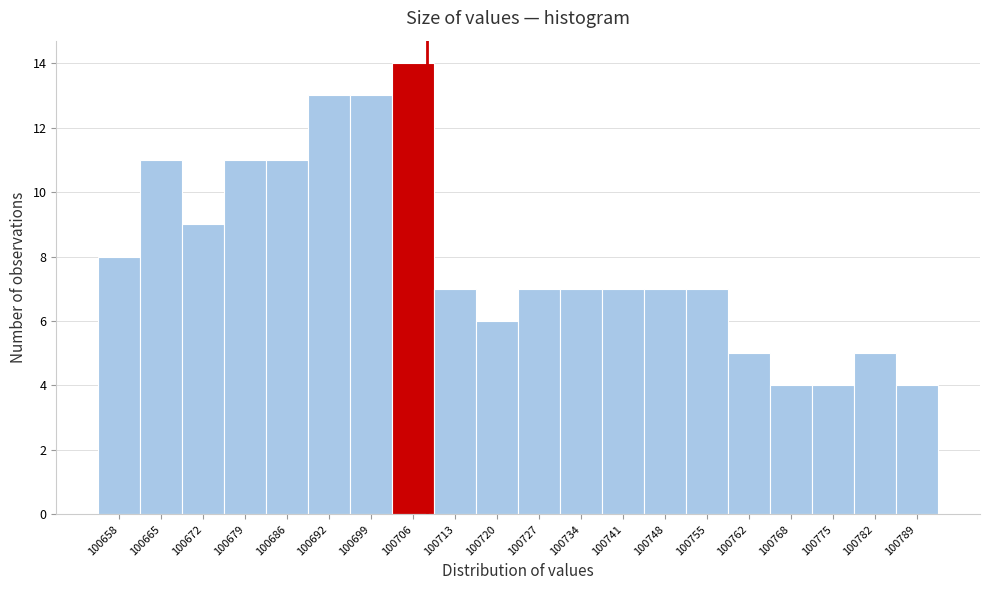

Reading right to left, extract all data points from this chart.

100789=4	100782=5	100775=4	100768=4	100762=5	100755=7	100748=7	100741=7	100734=7	100727=7	100720=6	100713=7	100706=14	100699=13	100692=13	100686=11	100679=11	100672=9	100665=11	100658=8